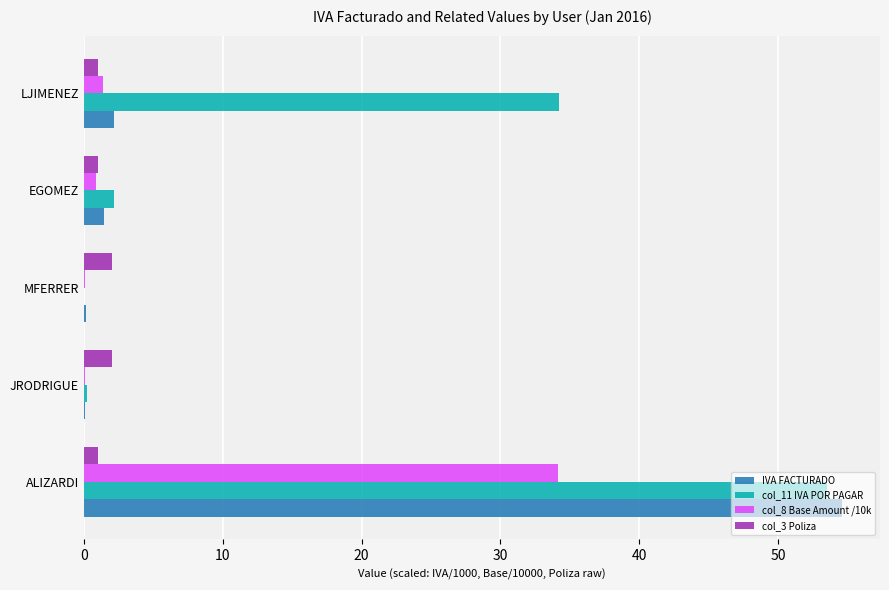

True or false: col_11 IVA POR PAGAR has a value of 87.0 at ALIZARDI.

False